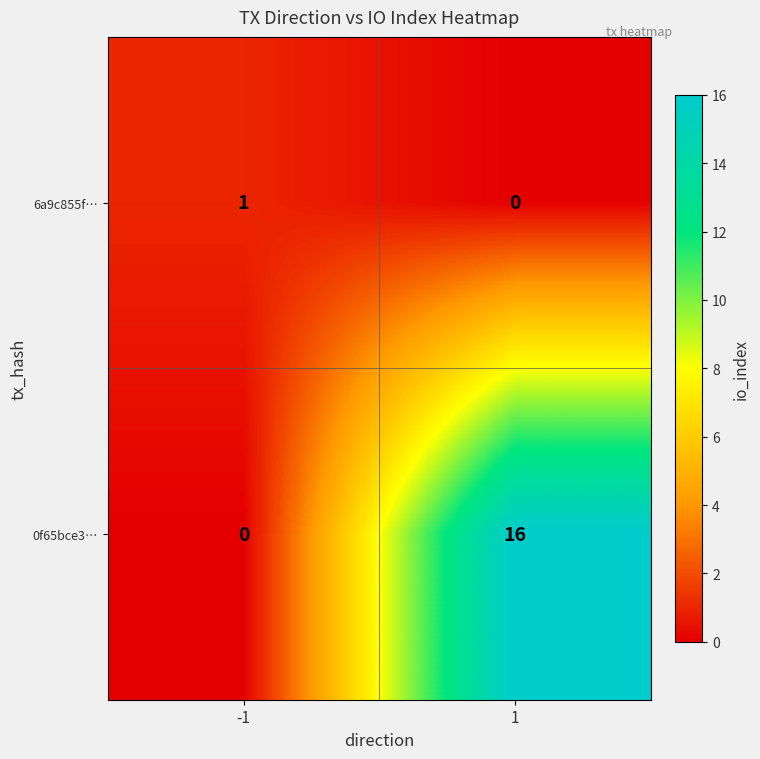

At which category is the sum across all series the highest?

1